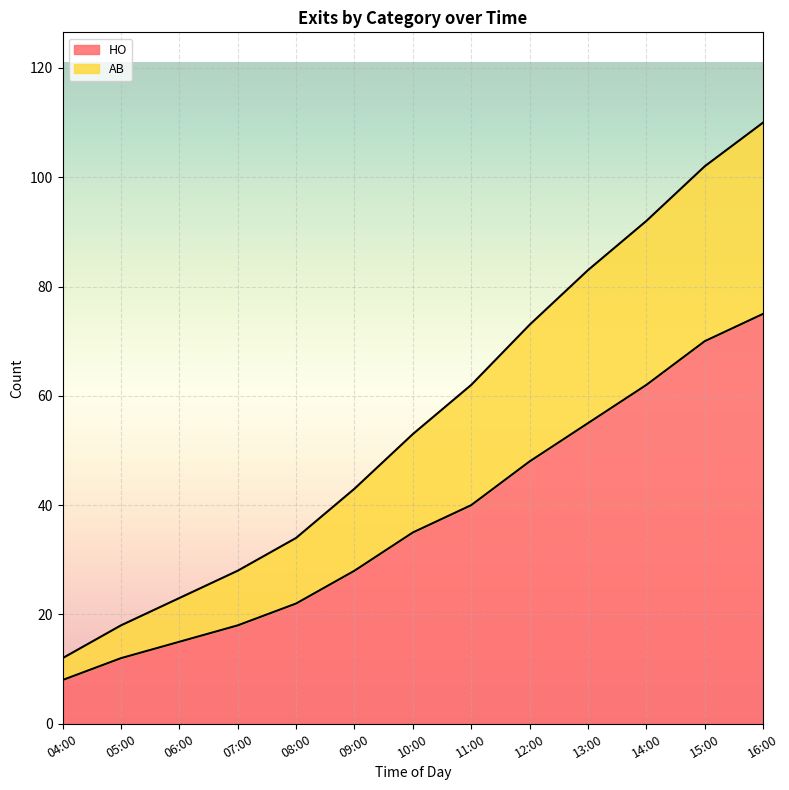

At which label does HO reach its peak?

16:00